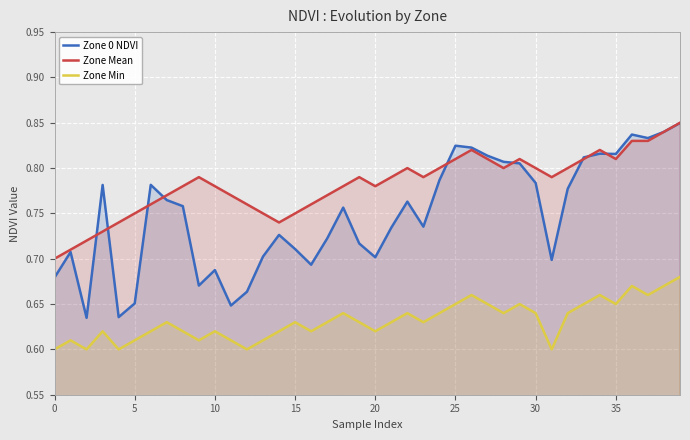

What is the difference between the maximum and minimum values in the Zone Mean series?

0.2